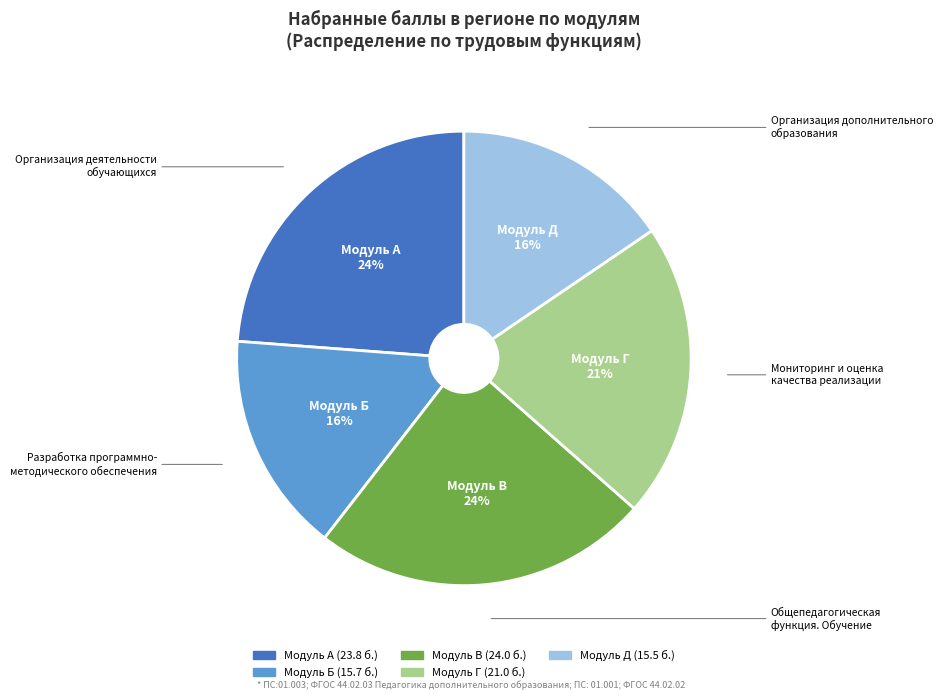

To the nearest percent, what portion does Модуль В represent?

24%